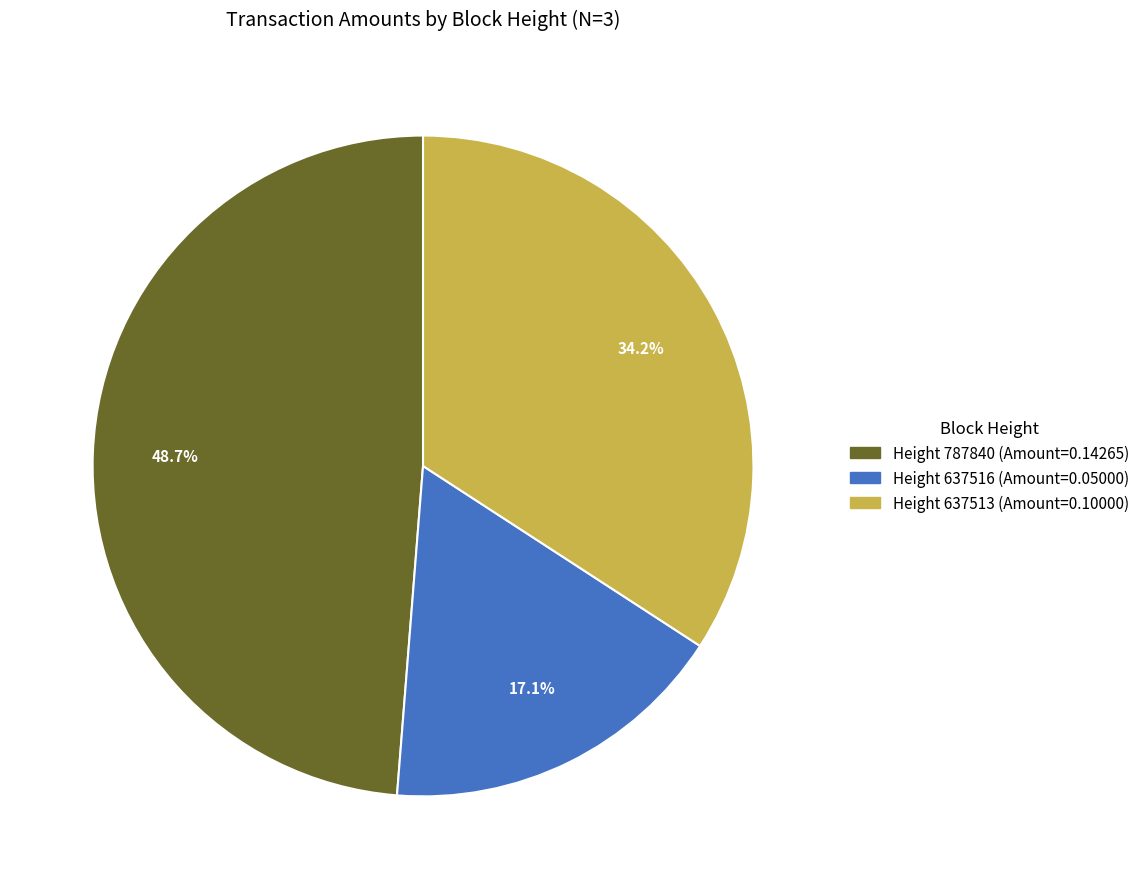

To the nearest percent, what is the difference between the largest and smallest slice percentages?

32%